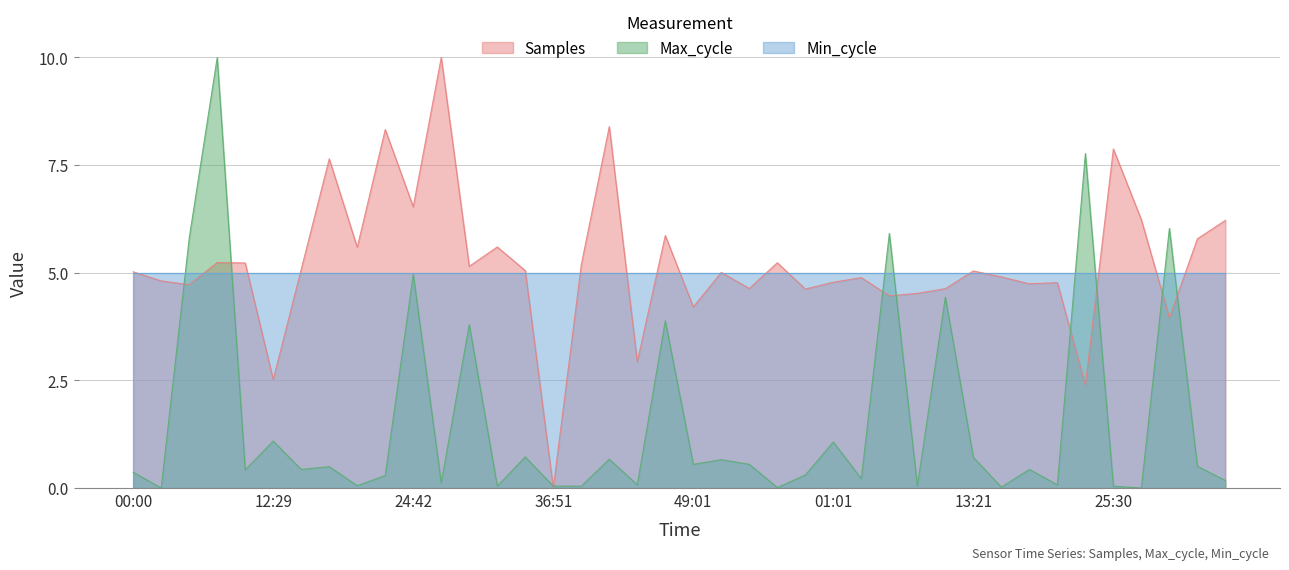

What is the difference between the highest and lowest values at 24:42?

1.6